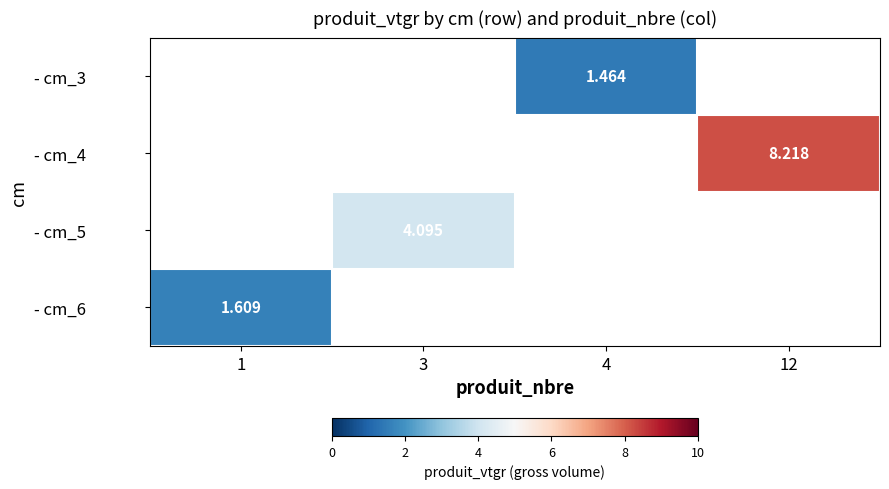

What is the maximum value shown in the chart?

8.2